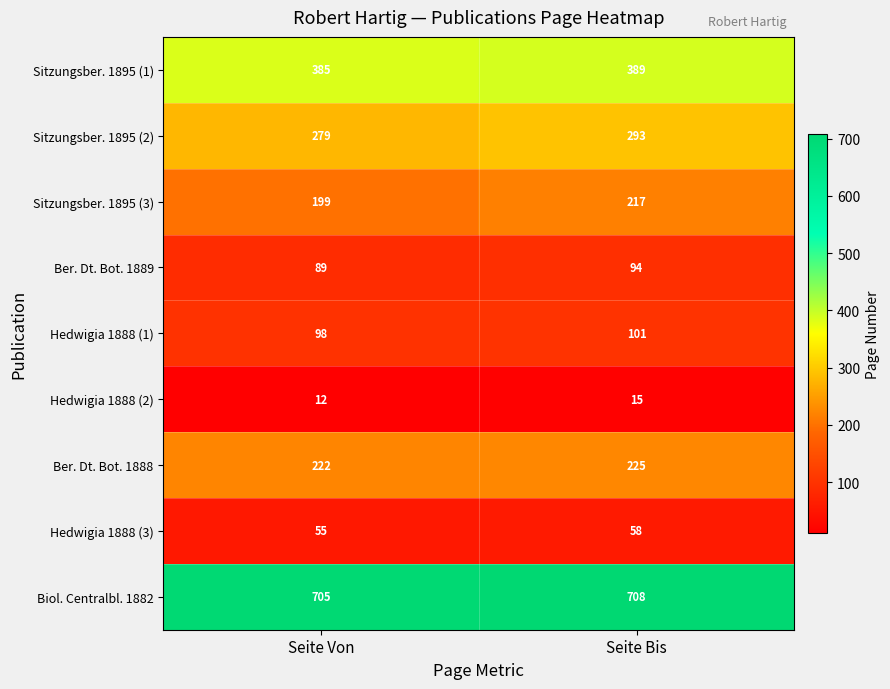

What is the total value across all series at Seite Bis?

2100